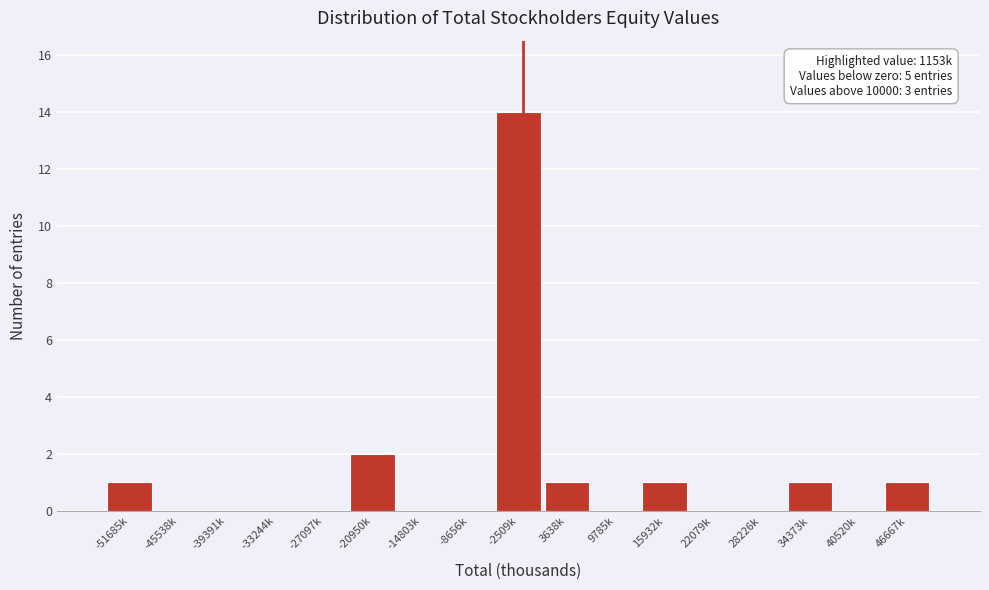

Reading left to right, what are all the values shown in this chart?

-51685k=1	-45538k=0	-39391k=0	-33244k=0	-27097k=0	-20950k=2	-14803k=0	-8656k=0	-2509k=14	3638k=1	9785k=0	15932k=1	22079k=0	28226k=0	34373k=1	40520k=0	46667k=1